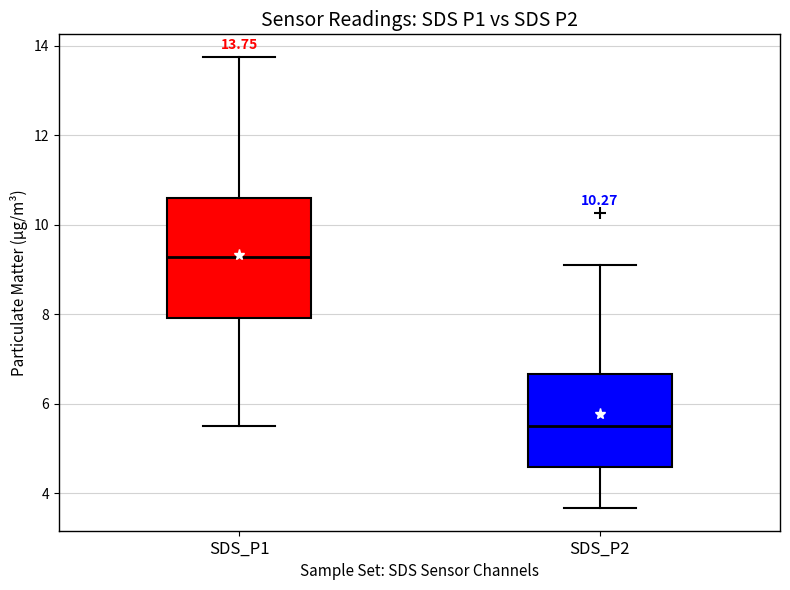

Comparing the boxes themselves (not the whiskers), which one is the tallest?

SDS_P1